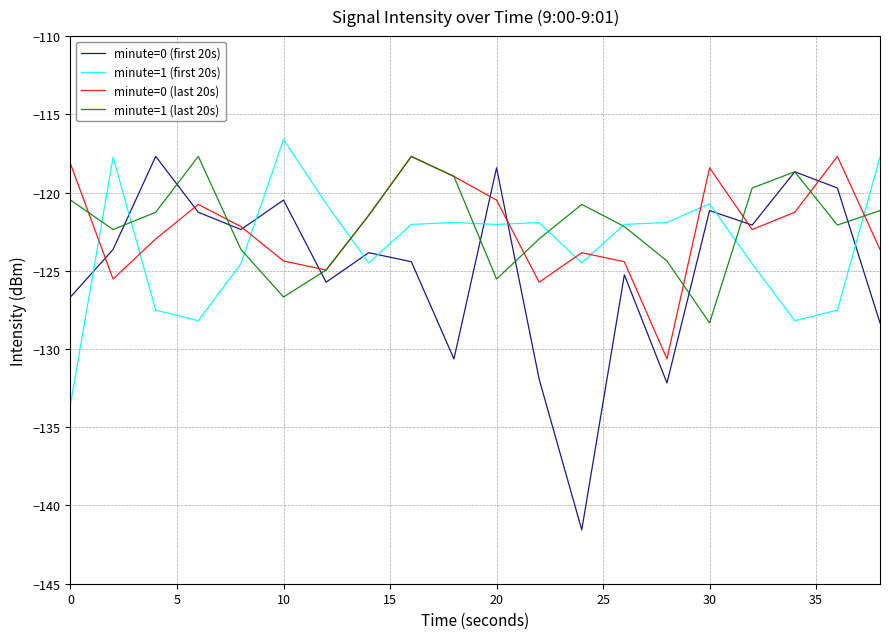

How many lines are shown in the chart?

4